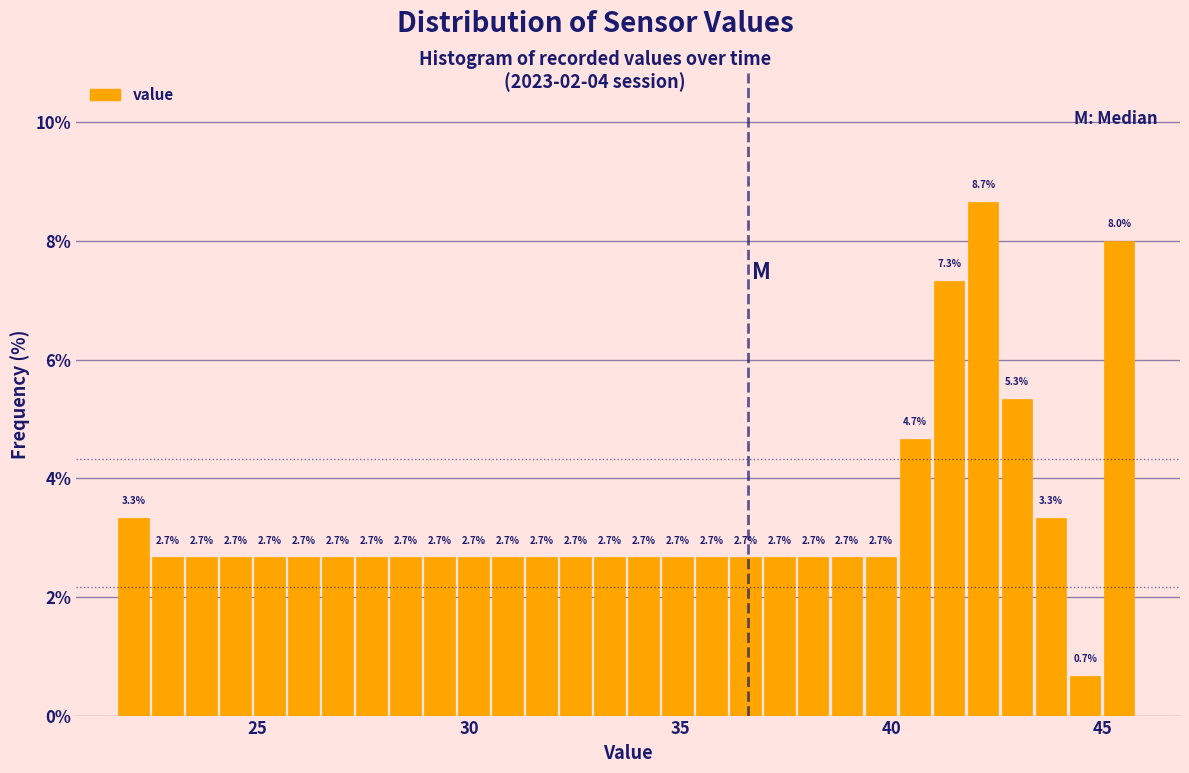

Around what value on the x-axis is the tallest bar? Give the approximate position of its centre, as read against the axis.

42.0